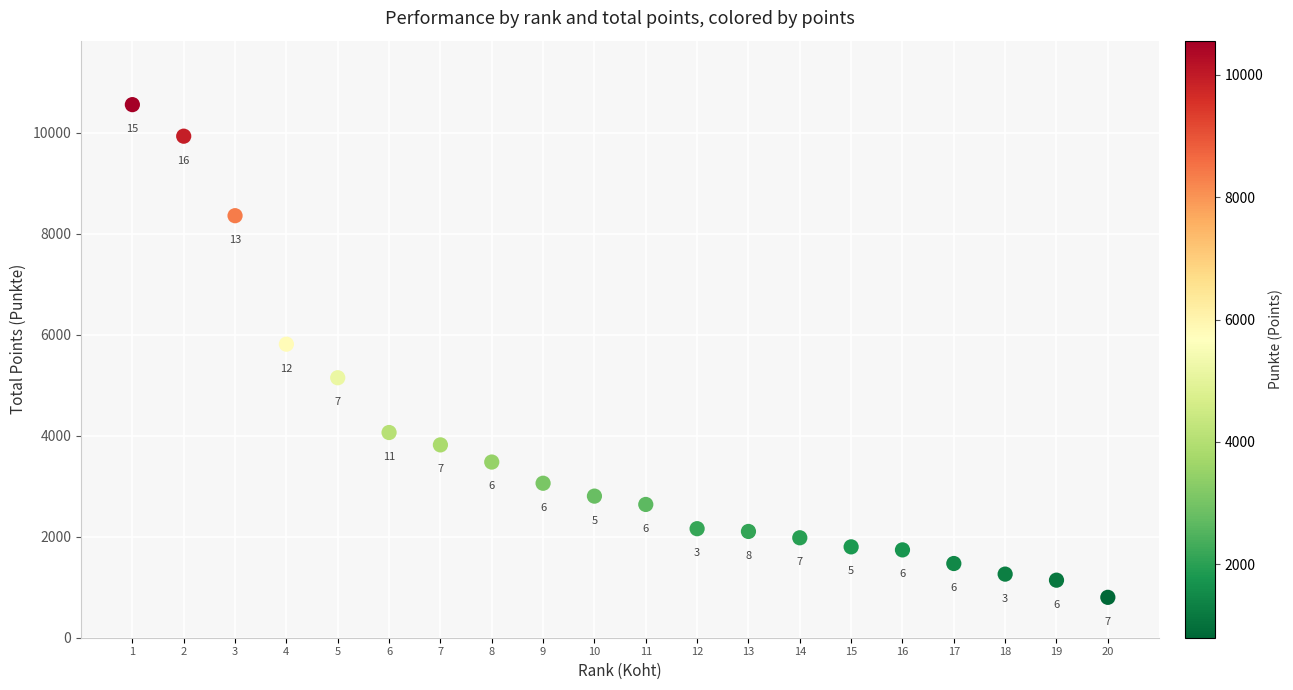

What is the range of Y values (max minus min)?

9760